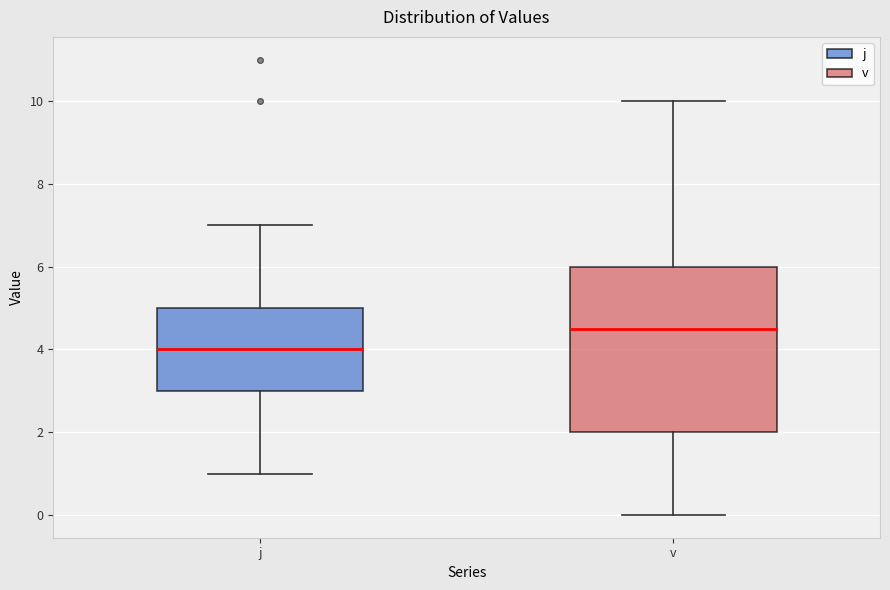

Which box has the highest median line?

v